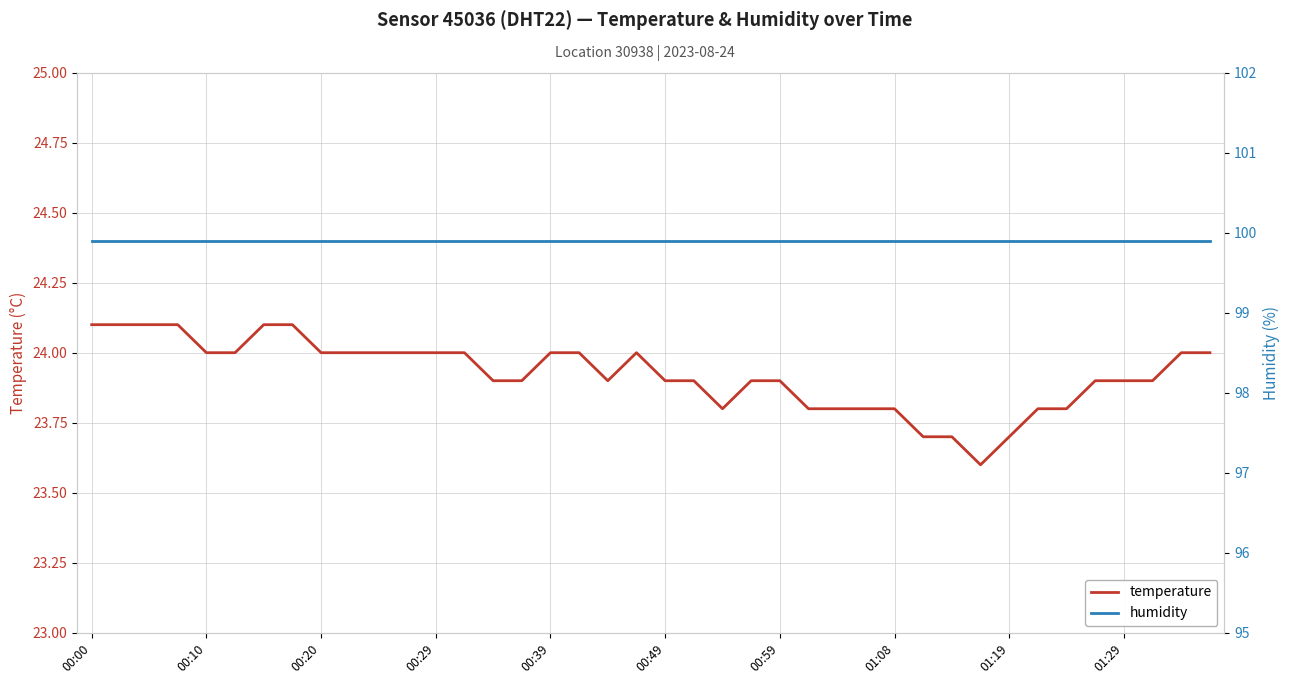

Read the humidity value at 29.

99.9